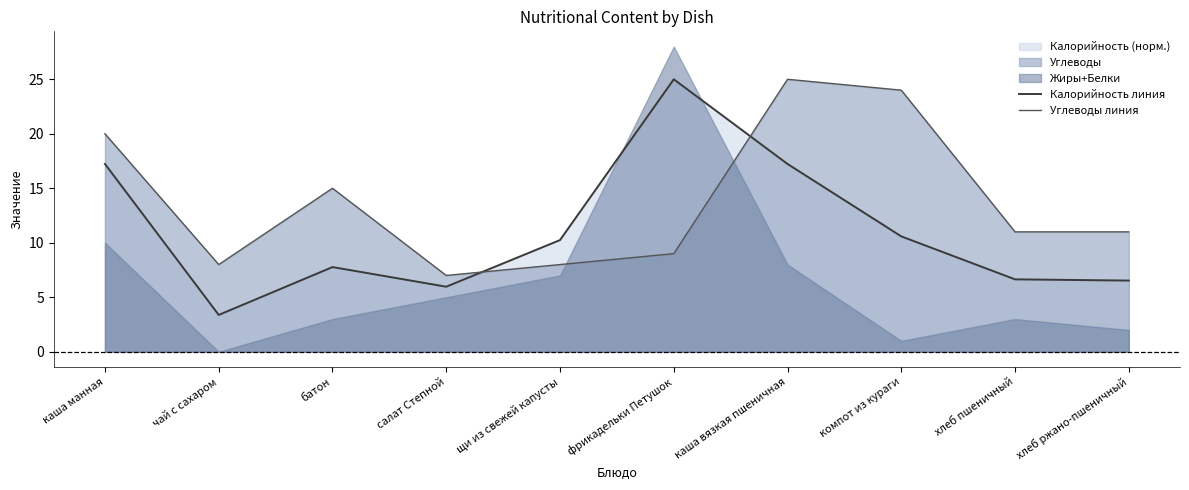

What value does the Калорийность линия series have at салат Степной?

6.0